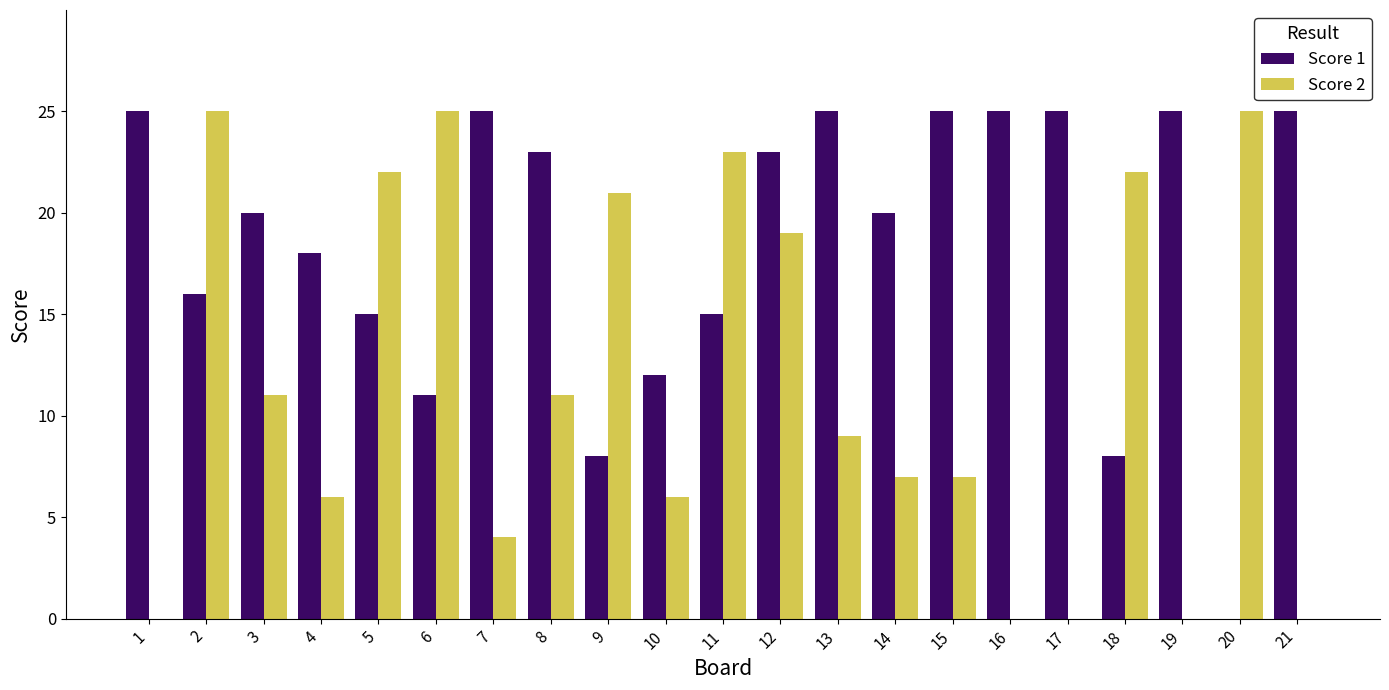

What is the maximum value for Score 2?

25